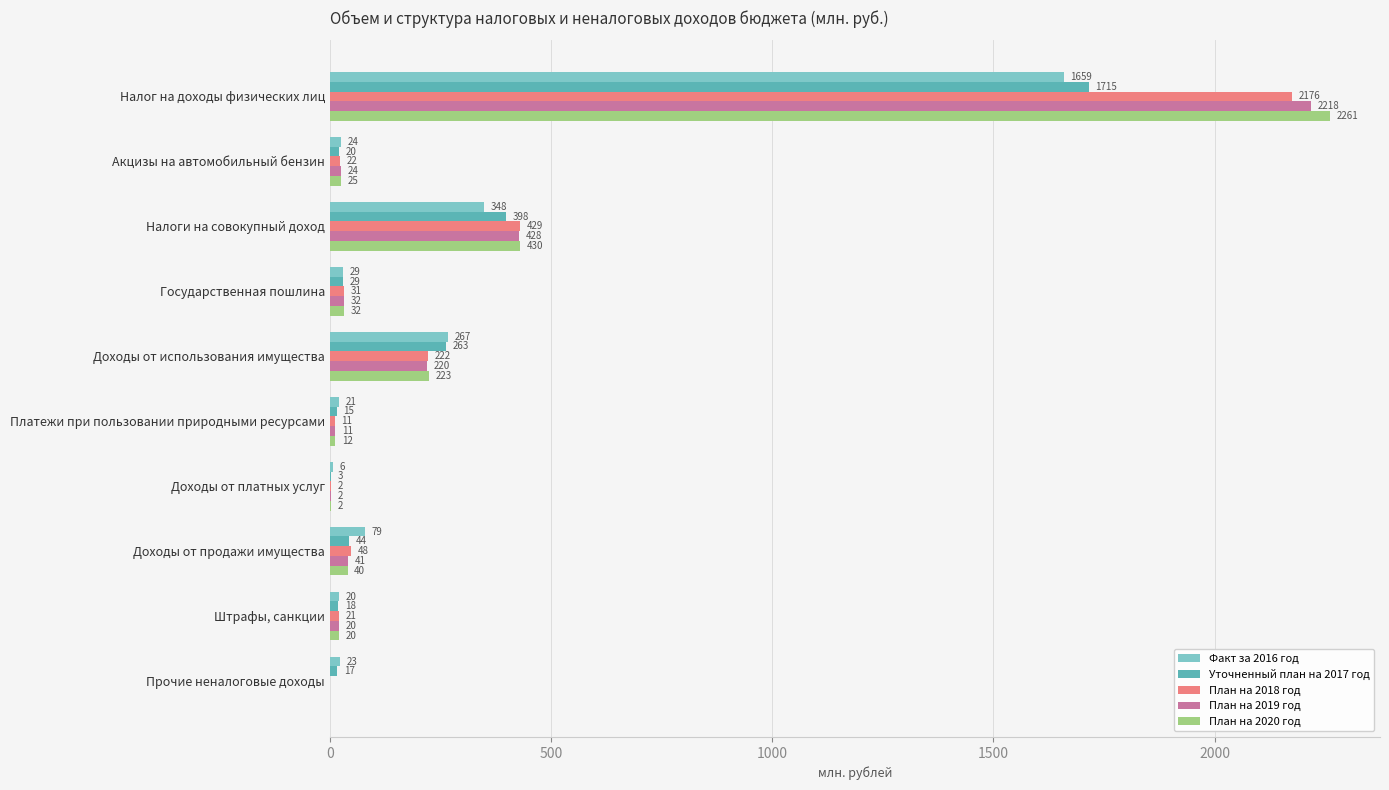

Which series changed the most between Налог на доходы физических лиц and Налоги на совокупный доход?

План на 2020 год